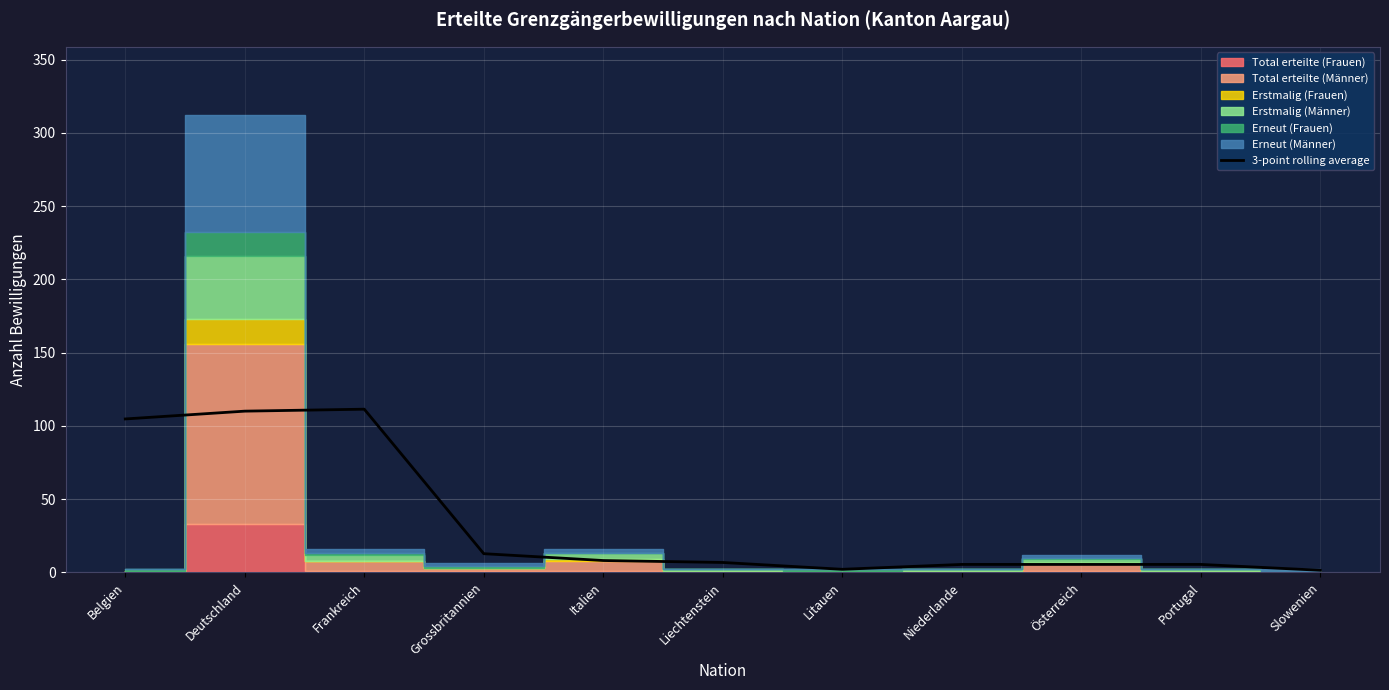

What is the sum of all values?

372.7